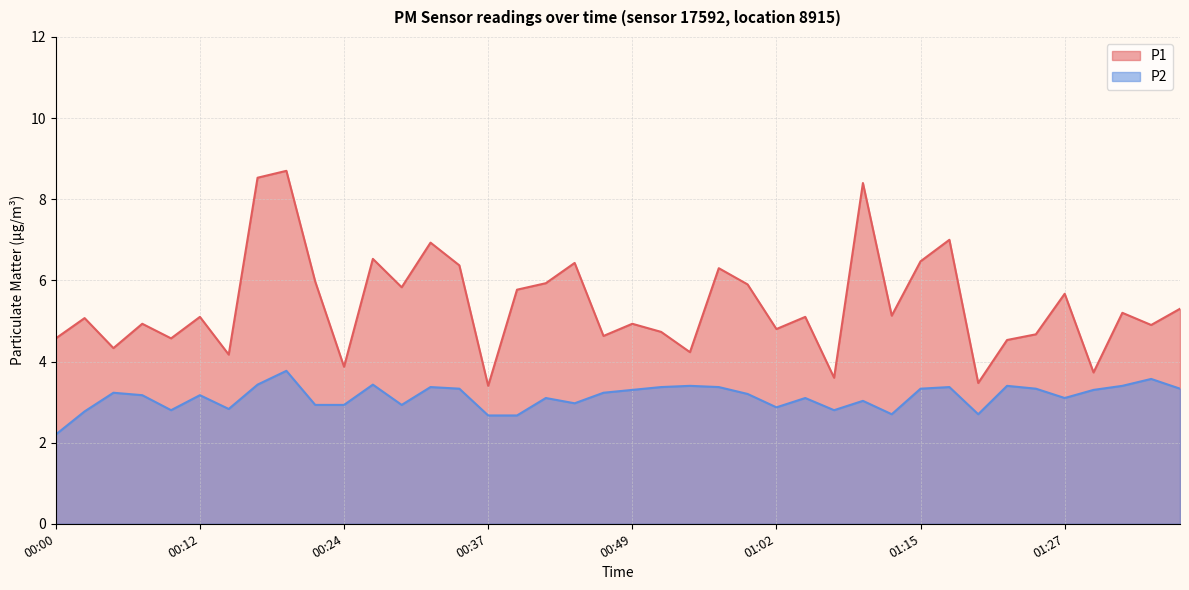

How many values in the P2 series exceed 3?

26